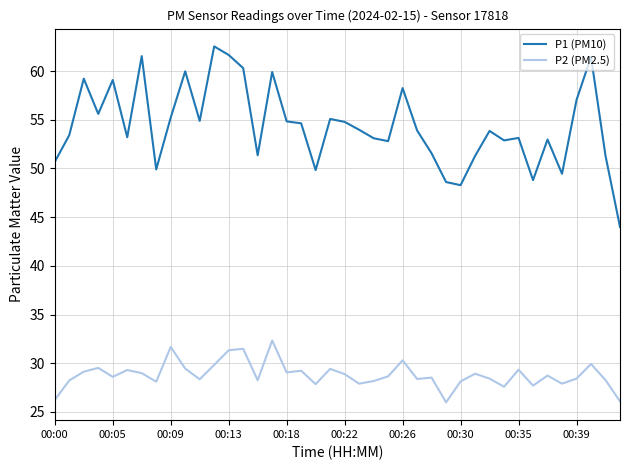

Which series has the largest range (max minus min)?

P1 (PM10)